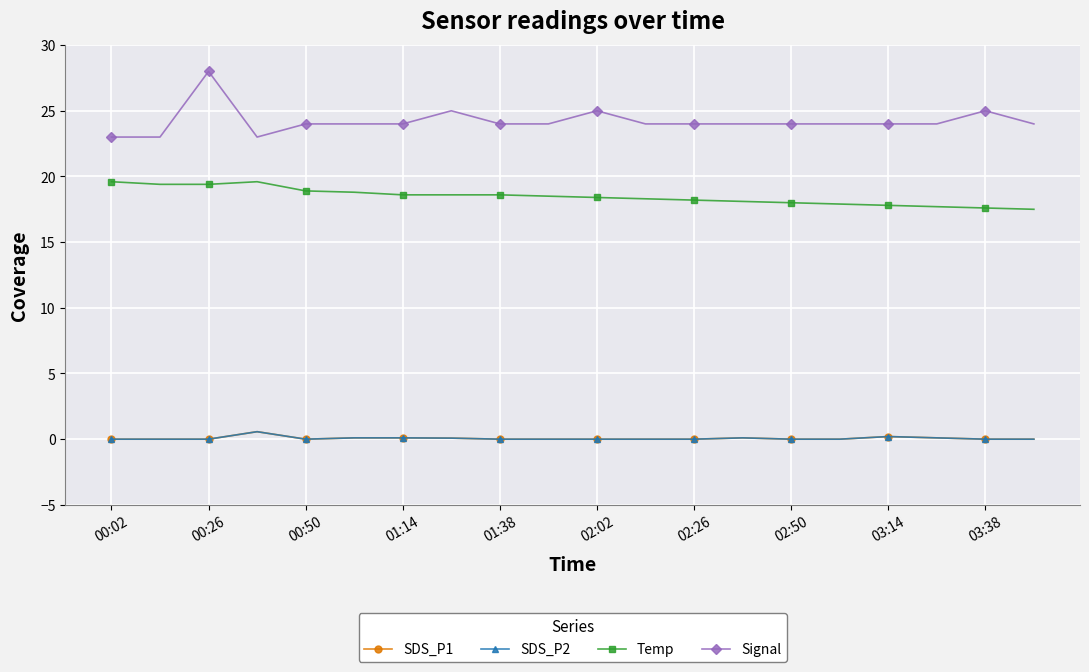

What is the sum of all Signal values?

484.0